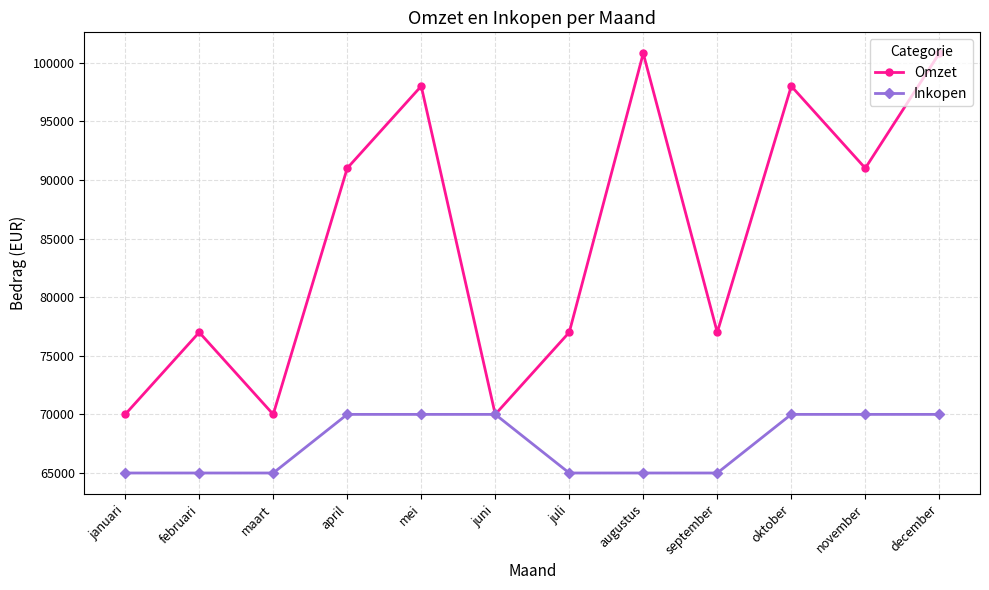

The Omzet series shows 46282 at oktober. True or false?

False